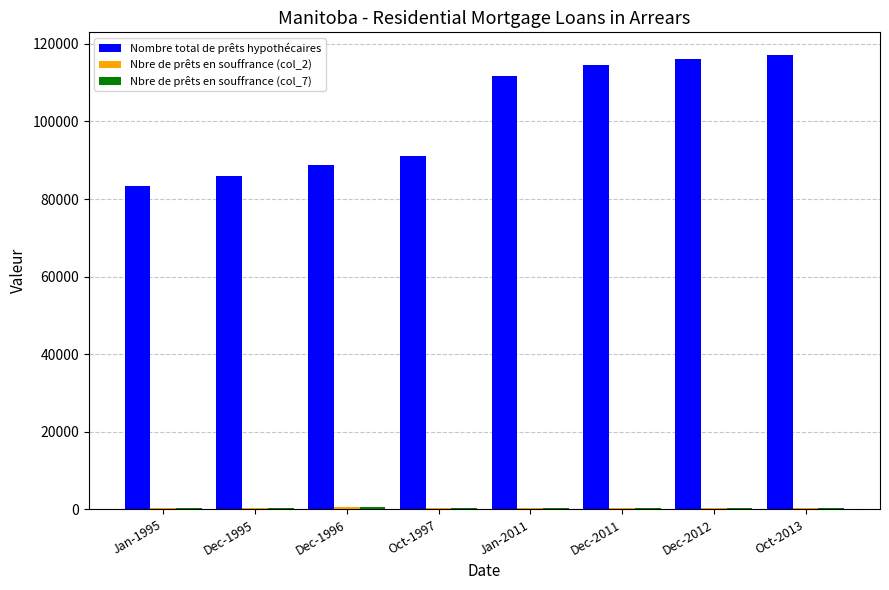

What is the maximum value for Nombre total de prêts hypothécaires?

117128